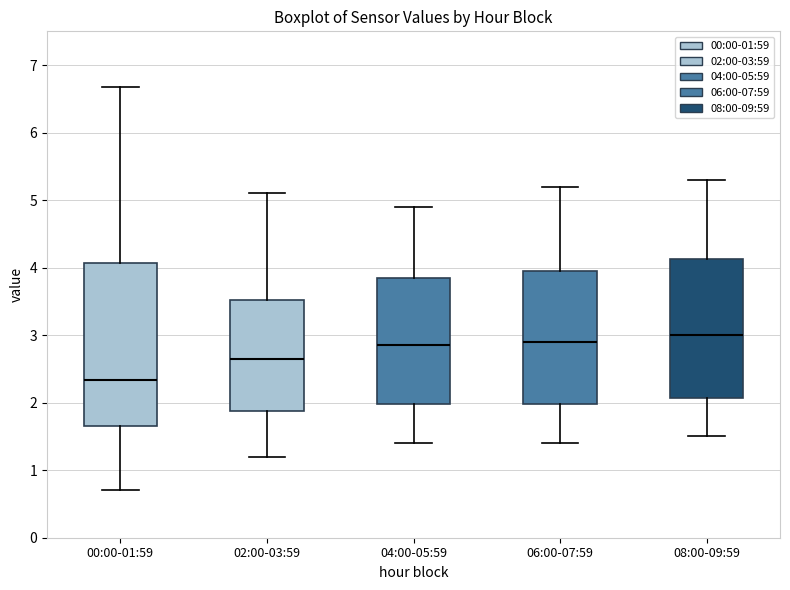

Which box is the tallest, from its lower edge to its upper edge?

00:00-01:59